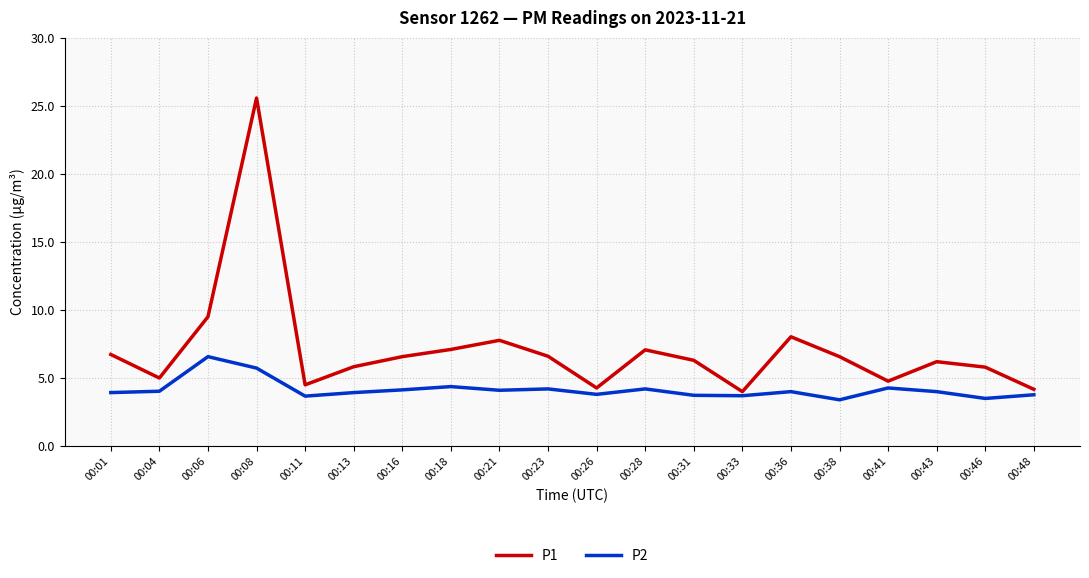

In P2, how many points are higher than both neighbors (excluding endpoints)?

6